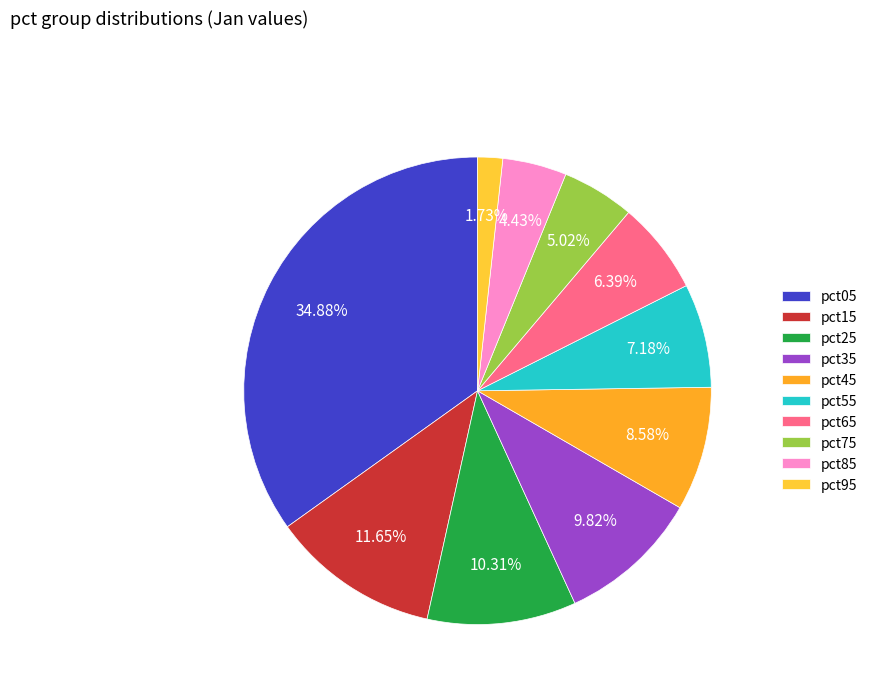

How many segments does this pie chart have?

10